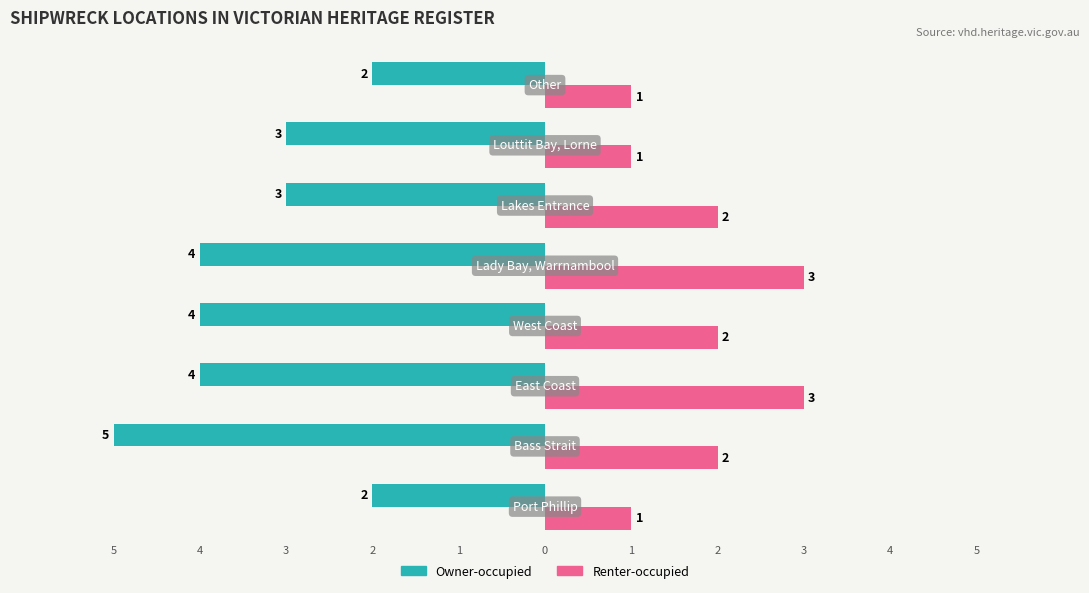

How many data points in Renter-occupied are less than 2?

3